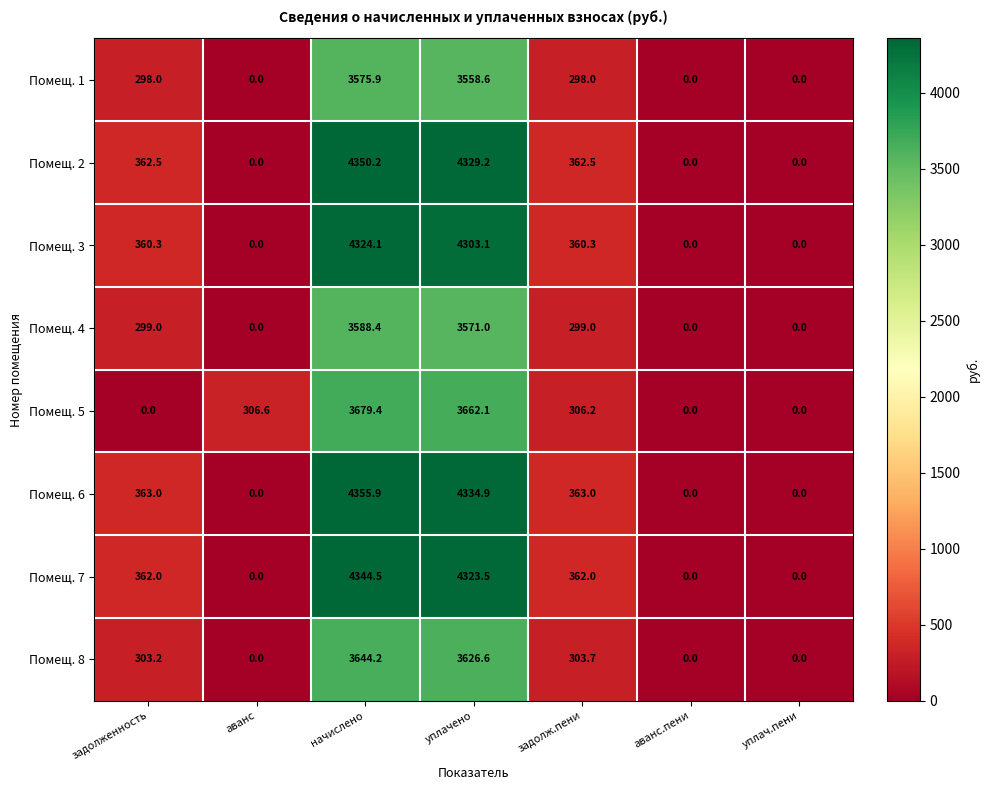

At how many categories does at least one series exceed 4057?

2